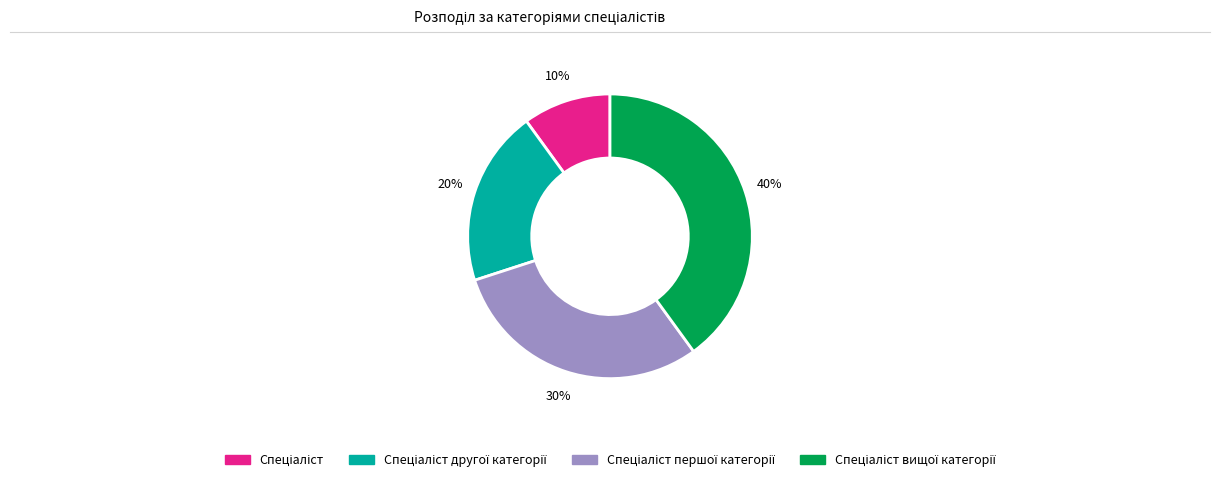

Does any single category account for the majority?

No